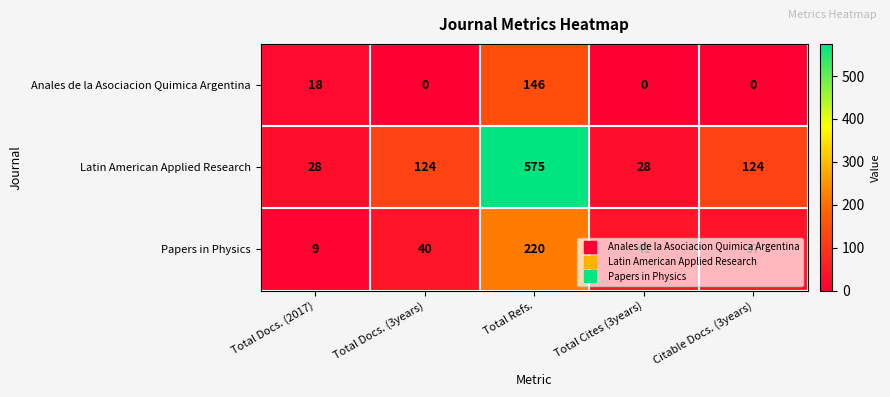

Count the number of data series in this chart.

3